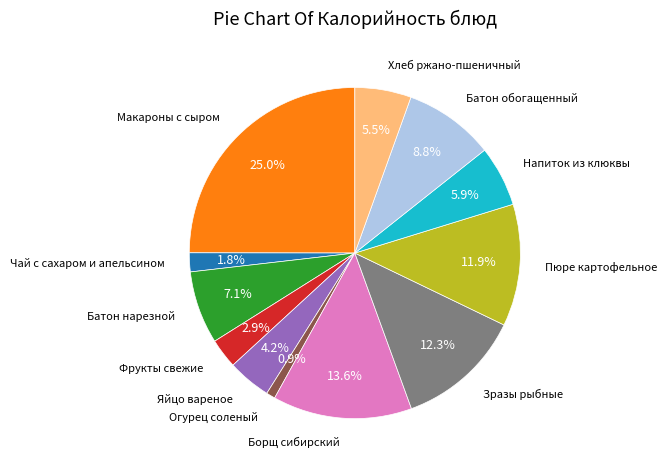

Does Напиток из клюквы account for over 50% of the chart?

No